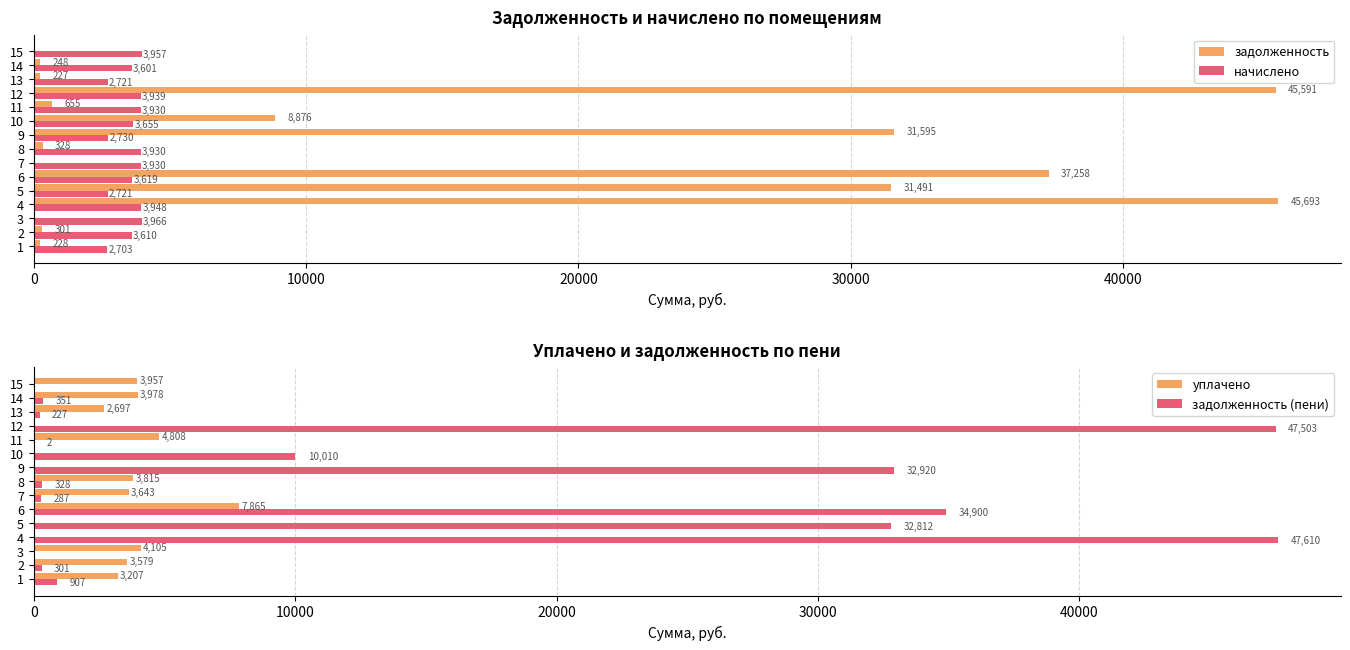

What value does the начислено series have at 5?

2721.0